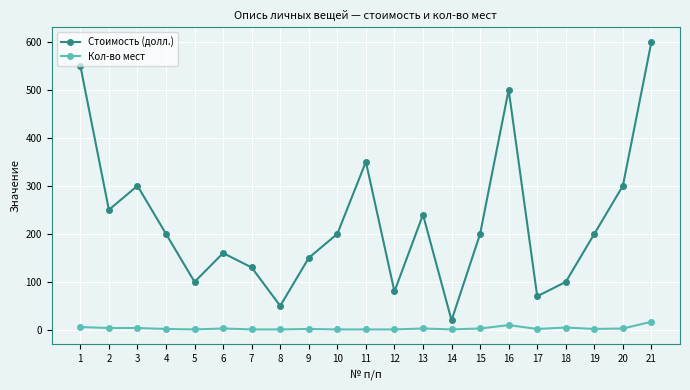

At how many categories does at least one series exceed 117?

15